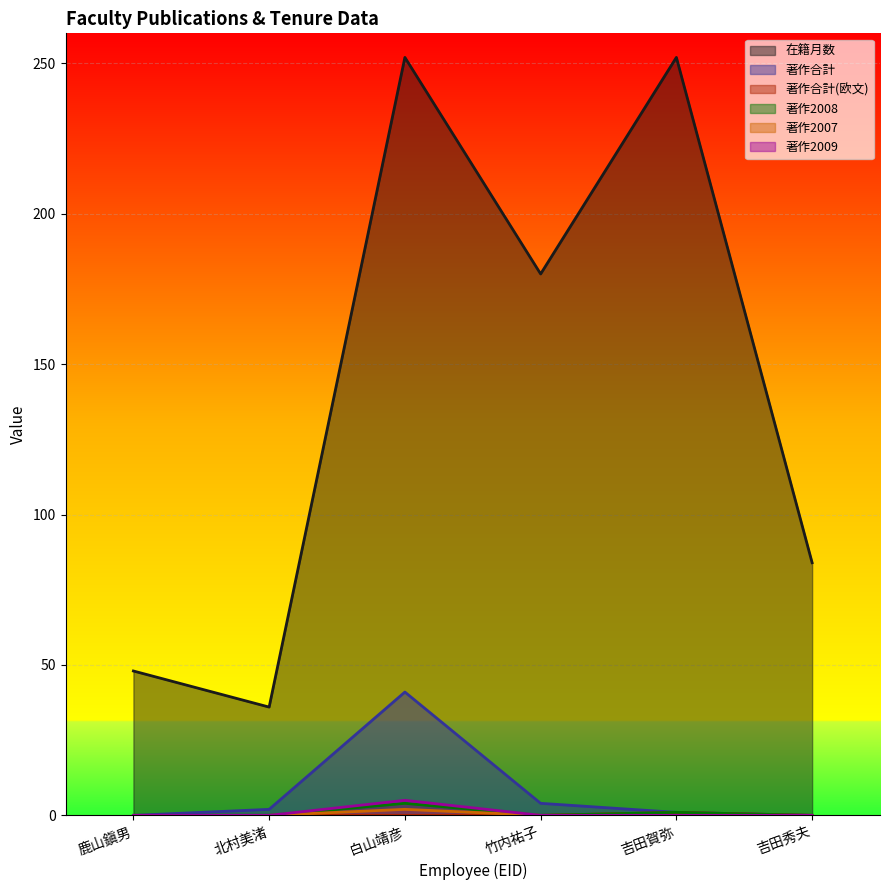

How many values in the 著作2007 series exceed 0?

1